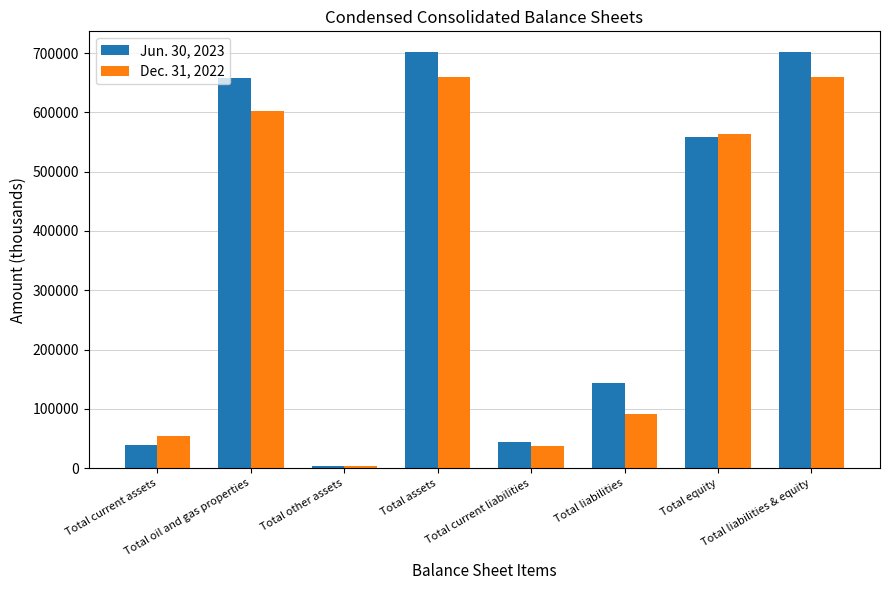

Is the value of Dec. 31, 2022 at Total other assets greater than the value of Jun. 30, 2023 at Total assets?

No